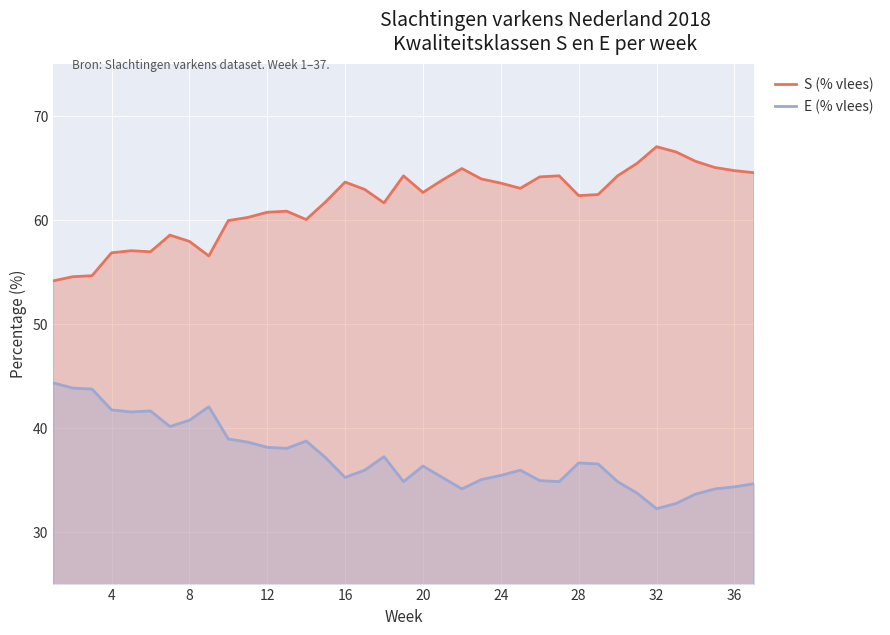

How many values in the E (% vlees) series exceed 36?

19